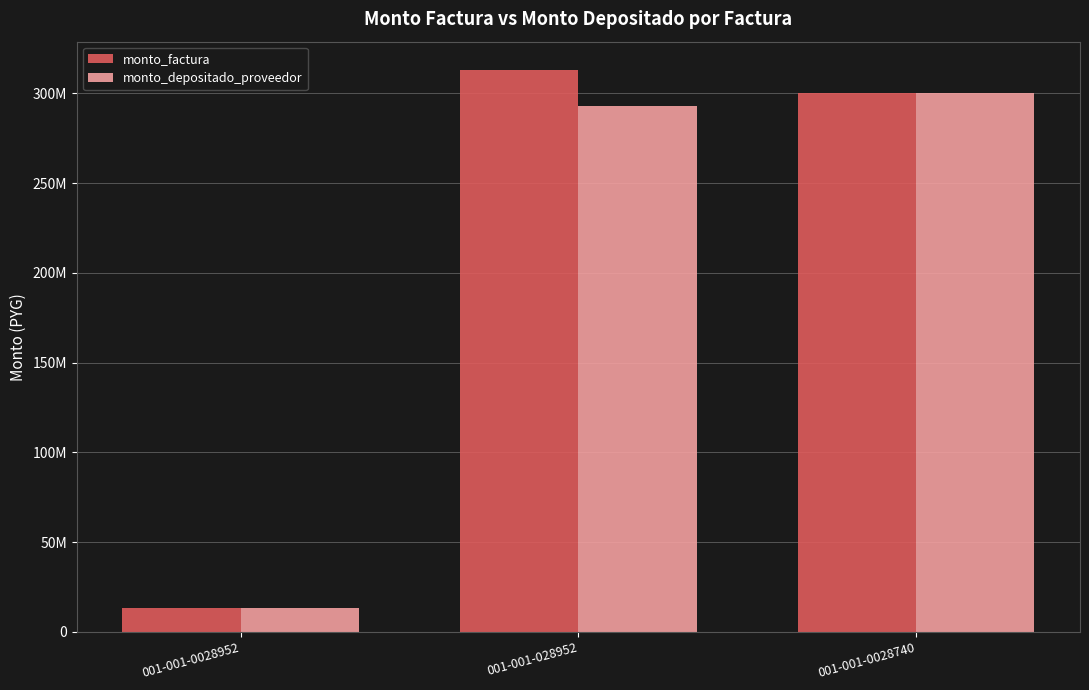

What are all the series names shown in the legend?

monto_factura, monto_depositado_proveedor